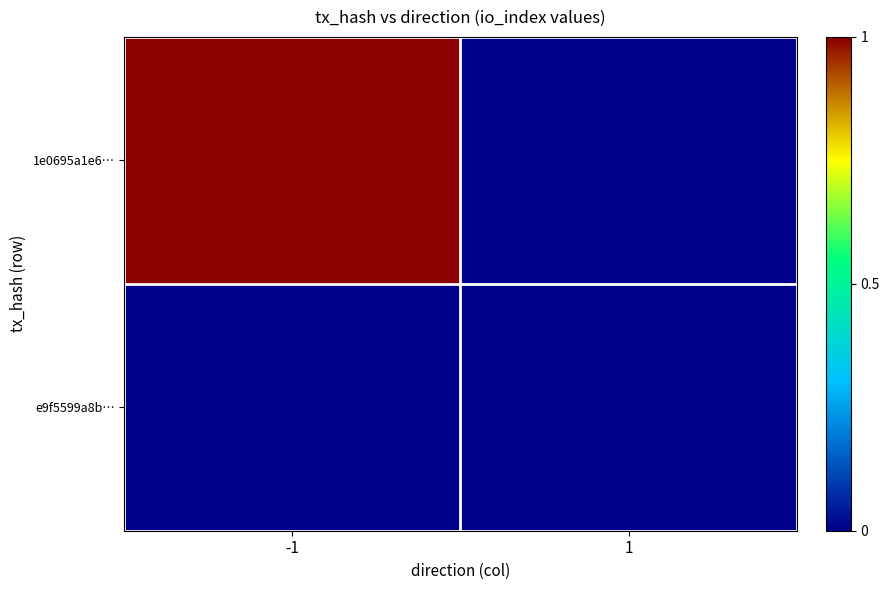

At how many categories does at least one series exceed 0?

1